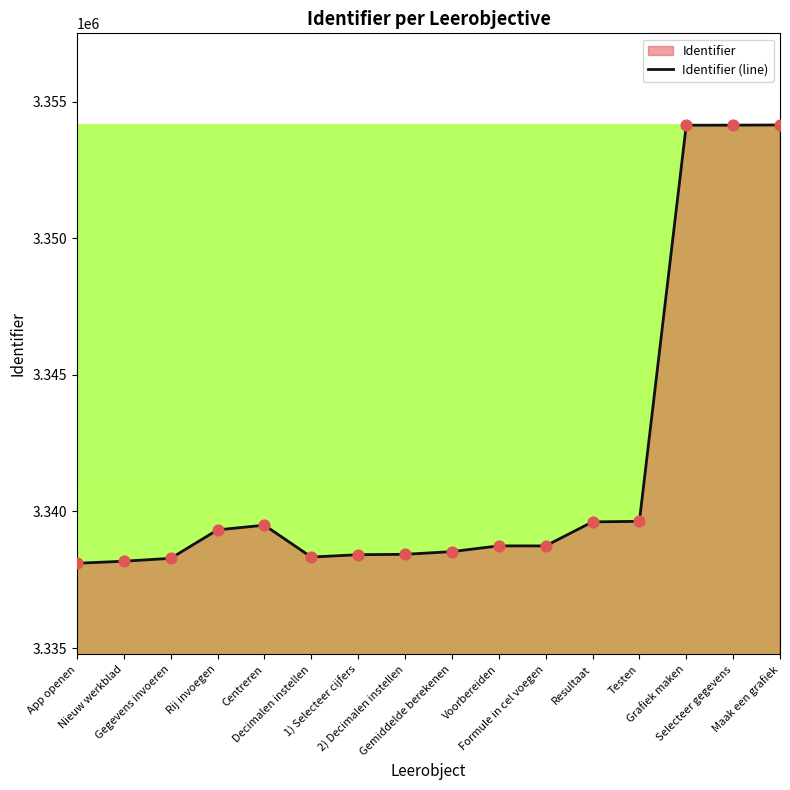

What is the change in value from Decimalen instellen to Resultaat?

+1288